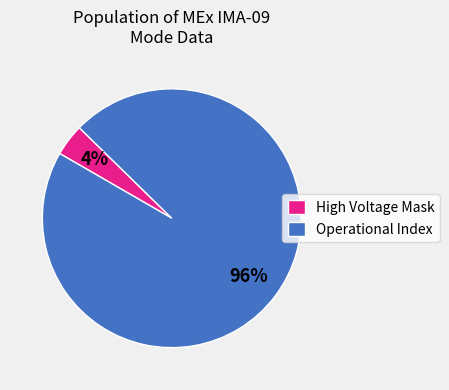

The High Voltage Mask slice represents 9% of the pie. True or false?

False